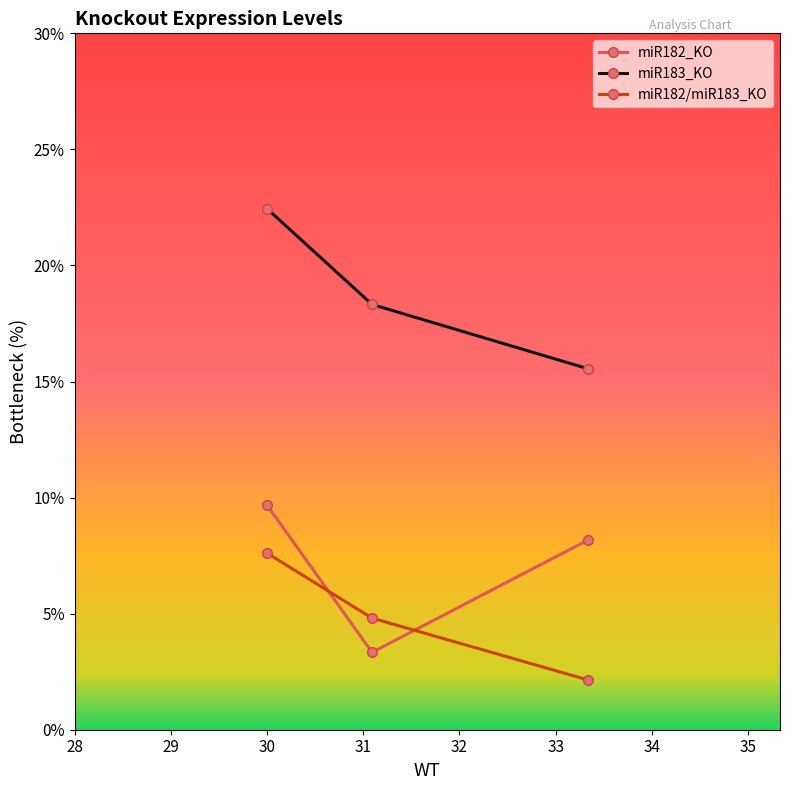

At which label does miR182_KO reach its peak?

30